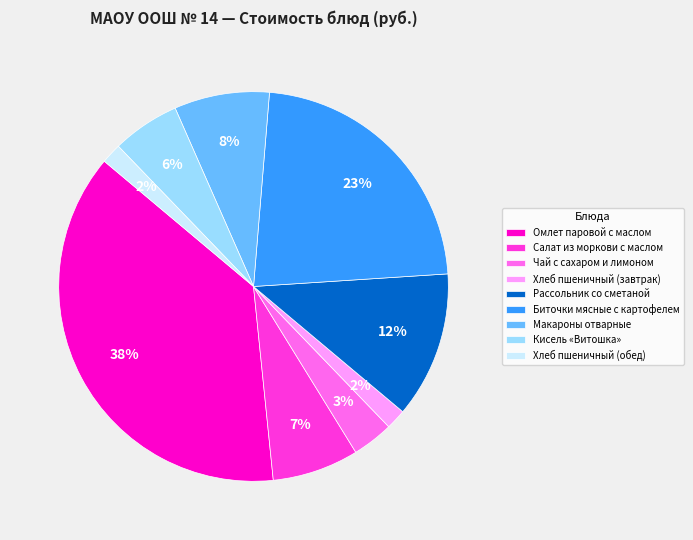

Is the sum of Кисель «Витошка» and Чай с сахаром и лимоном greater than half?

No